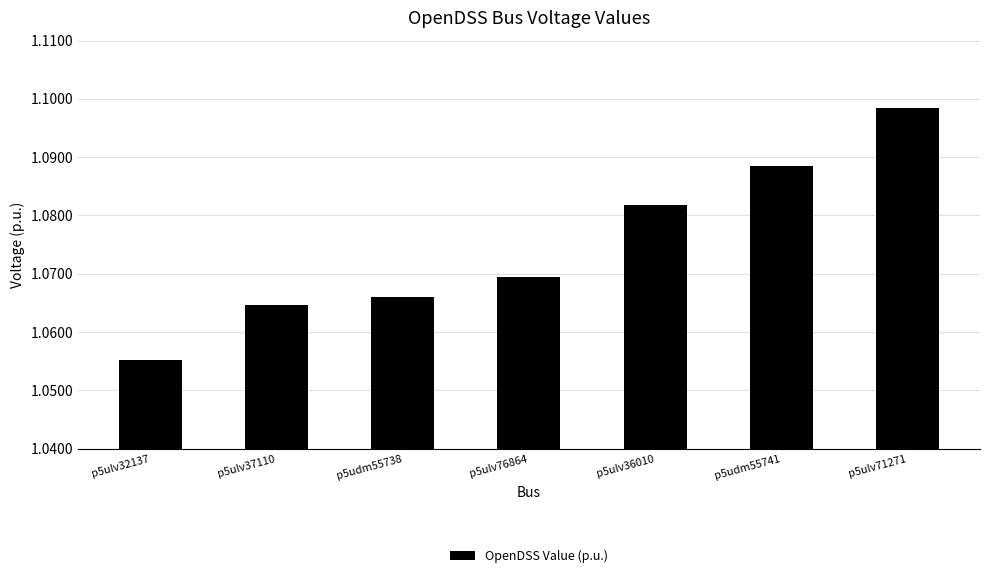

True or false: the data shows 0.6 at p5ulv71271.

False